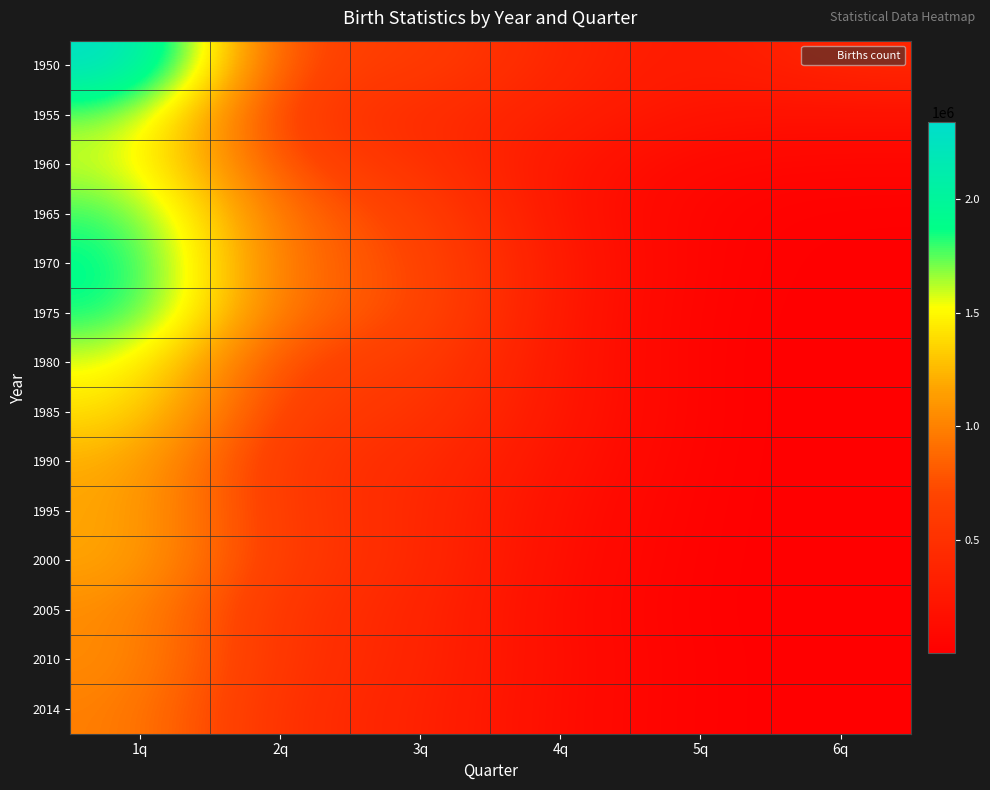

Reading left to right, extract all data points from this chart.

1950: 1q=2337507	2q=634324	3q=654572	4q=384455	5q=247790	6q=415163
1955: 1q=1730692	2q=573592	3q=455512	4q=330192	5q=193906	6q=177479
1960: 1q=1606041	2q=714827	3q=522867	4q=221595	5q=79718	6q=67017
1965: 1q=1823697	2q=866485	3q=685027	4q=203913	5q=44523	6q=23700
1970: 1q=1934239	2q=878979	3q=753834	4q=245824	5q=40207	6q=15395
1975: 1q=1901440	2q=862356	3q=767669	4q=224576	5q=33994	6q=12845
1980: 1q=1576889	2q=667683	3q=642573	4q=227604	5q=29901	6q=9128
1985: 1q=1431577	2q=602005	3q=562920	4q=225304	5q=32597	6q=8751
1990: 1q=1221585	2q=531648	3q=459569	4q=192788	5q=30453	6q=7127
1995: 1q=1187064	2q=567530	3q=428394	4q=156586	5q=27556	6q=6998
2000: 1q=1190547	2q=583220	3q=434964	4q=141011	5q=24644	6q=6708
2005: 1q=1062530	2q=512412	3q=399307	4q=122501	5q=21841	6q=6469
2010: 1q=1071305	2q=509736	3q=390213	4q=136302	5q=26885	6q=8169
2014: 1q=1003609	2q=474229	3q=364787	4q=129687	5q=26449	6q=8457